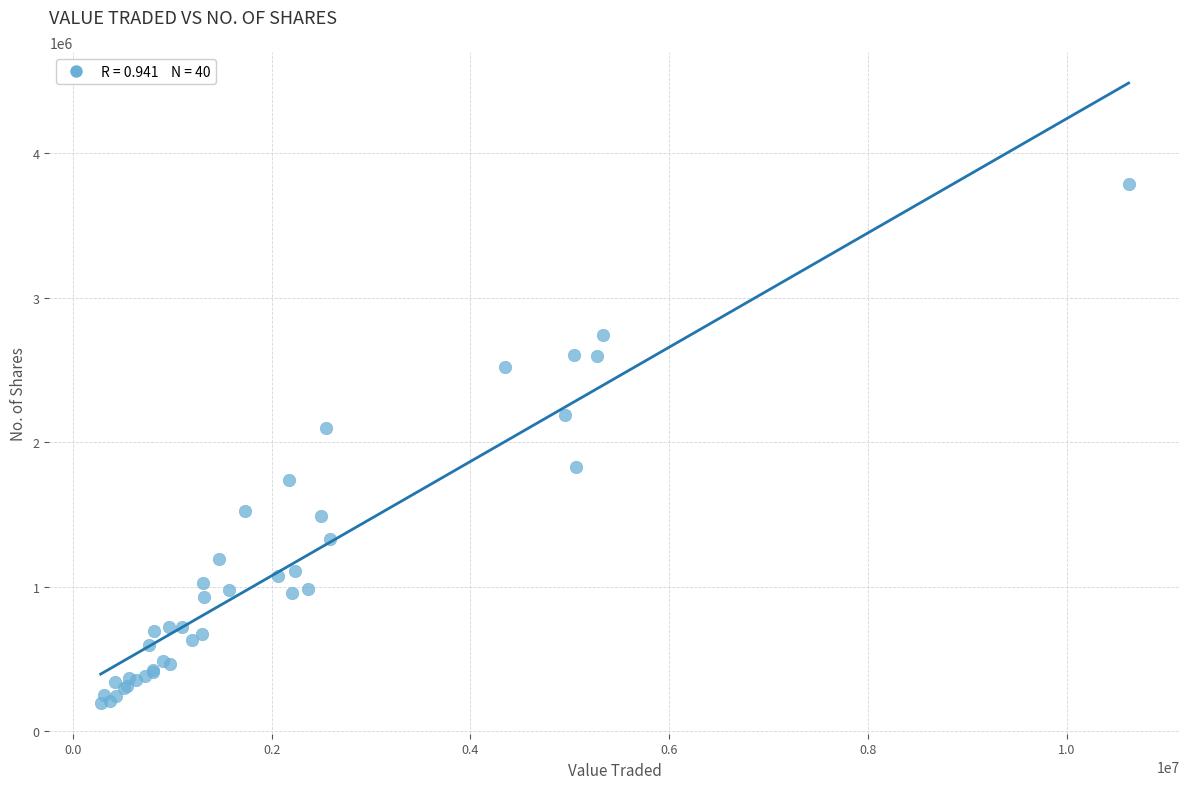

What Y value in the scatter plot is closest to 1993664?

2098496